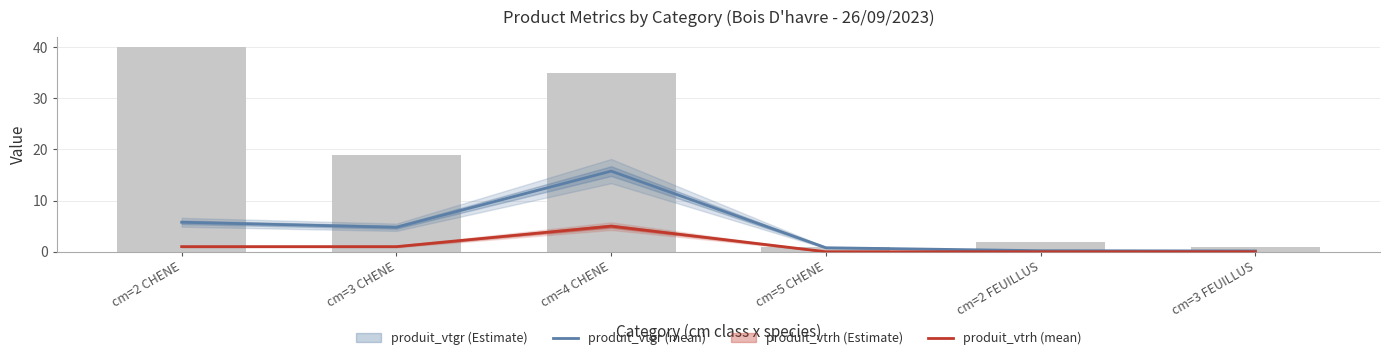

Is the value of produit_vtgr (mean) at cm=4 CHENE greater than the value of produit_vtrh (mean) at cm=3 CHENE?

Yes